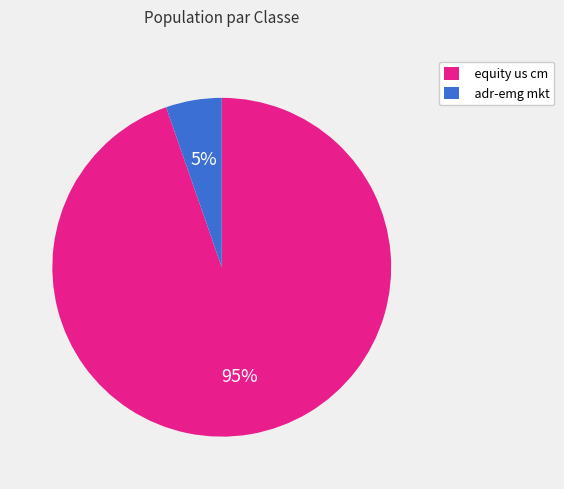

Between adr-emg mkt and equity us cm, which is larger?

equity us cm